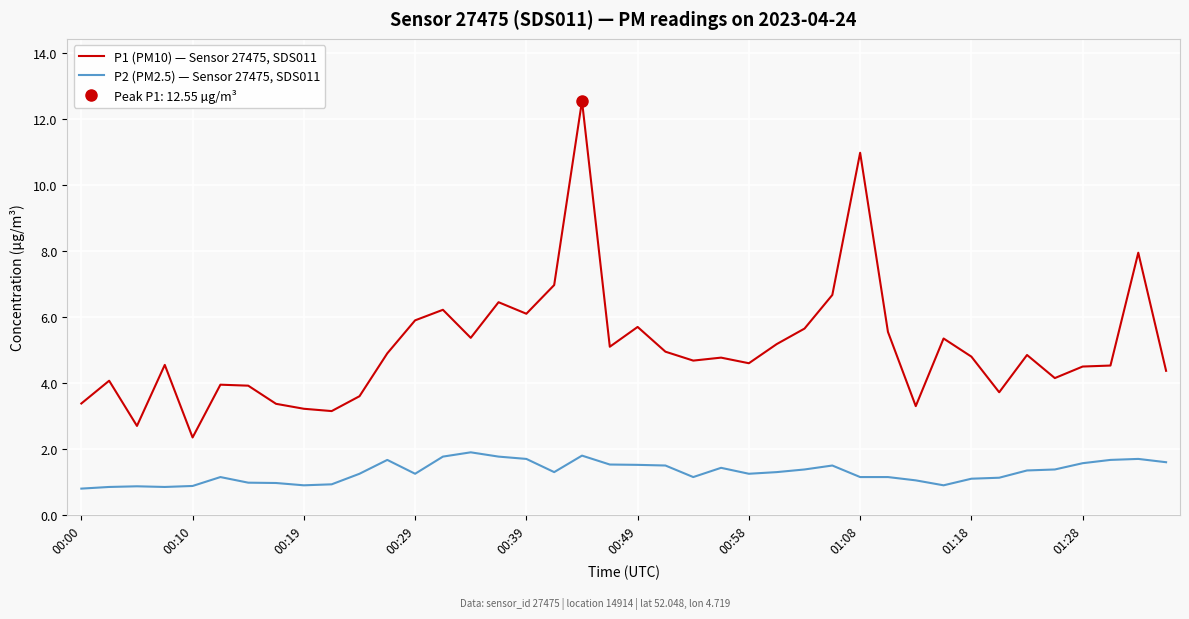

True or false: P2 (PM2.5) — Sensor 27475, SDS011 has more than 2 interior local peaks.

True